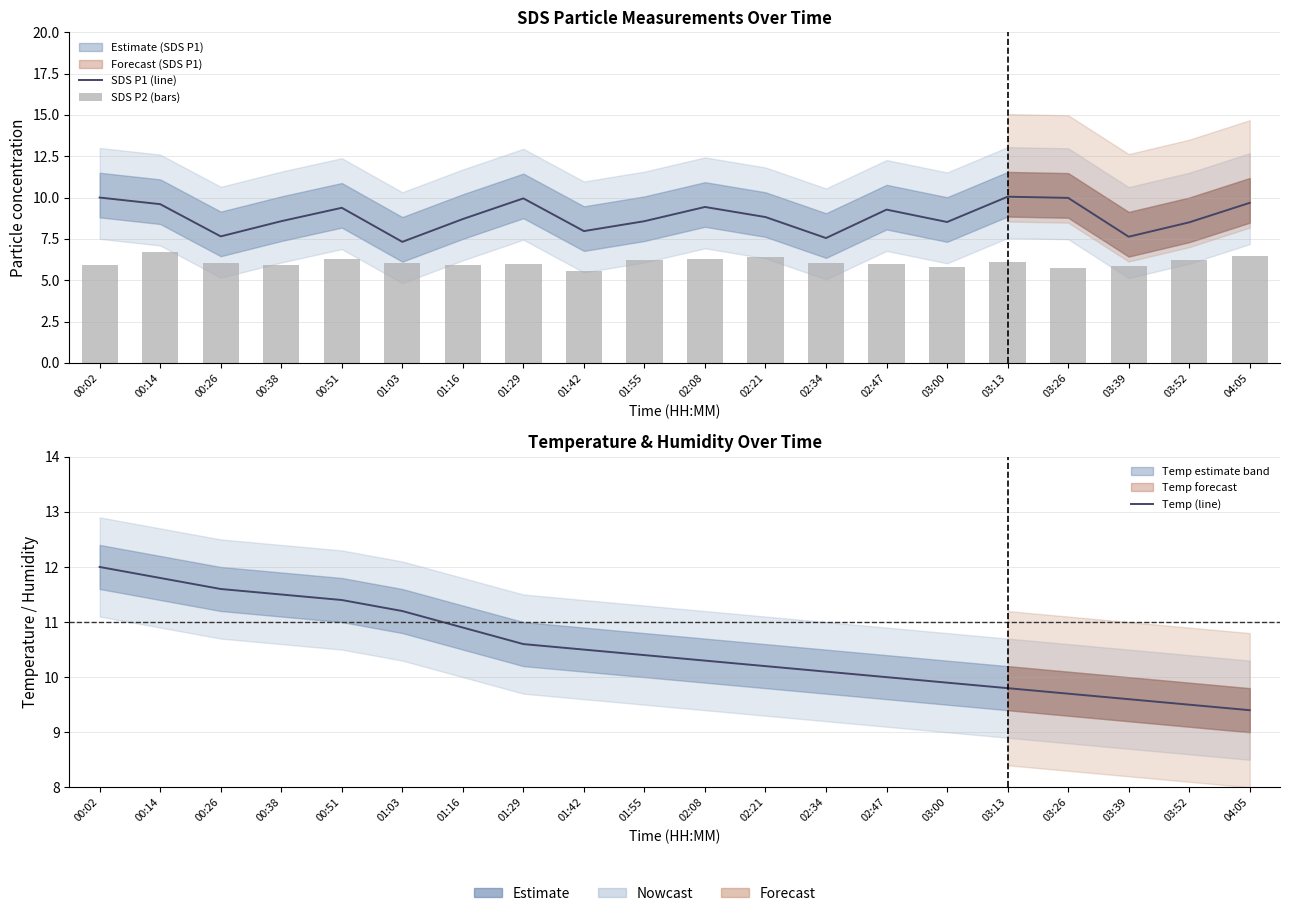

The value of SDS P1 (line) at 02:34 is 7.5. True or false?

True